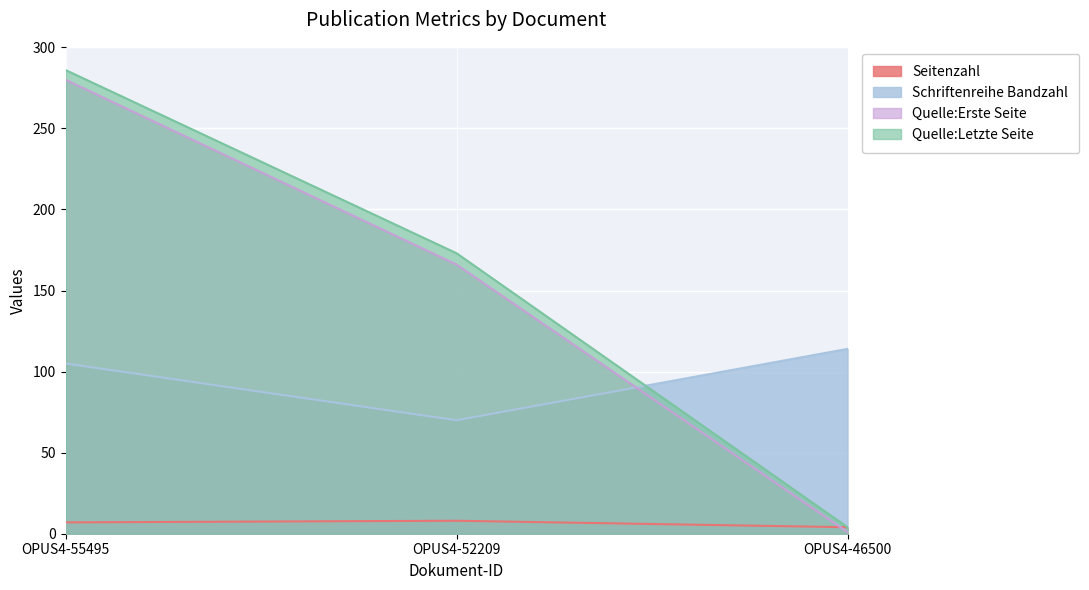

Is it true that Quelle:Erste Seite equals 66 at OPUS4-52209?

False